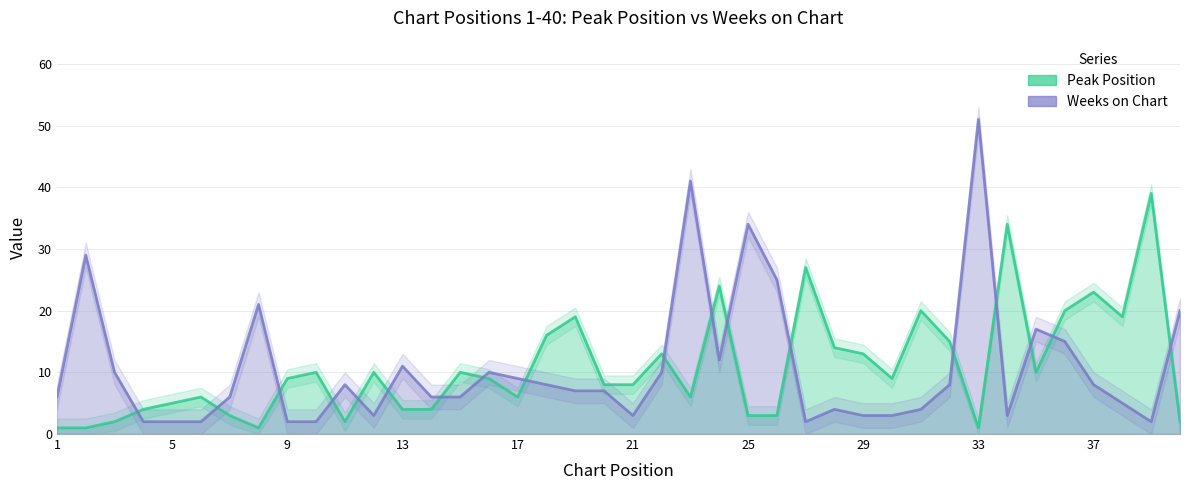

Which series has the largest range (max minus min)?

Weeks on Chart